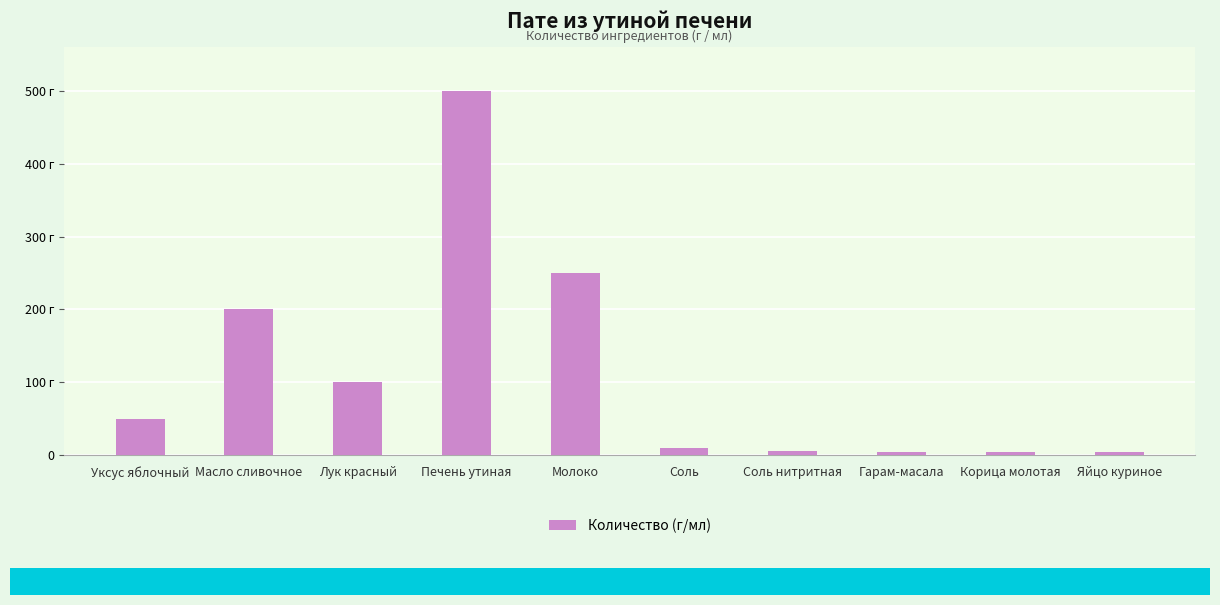

Does the chart contain any negative values?

No